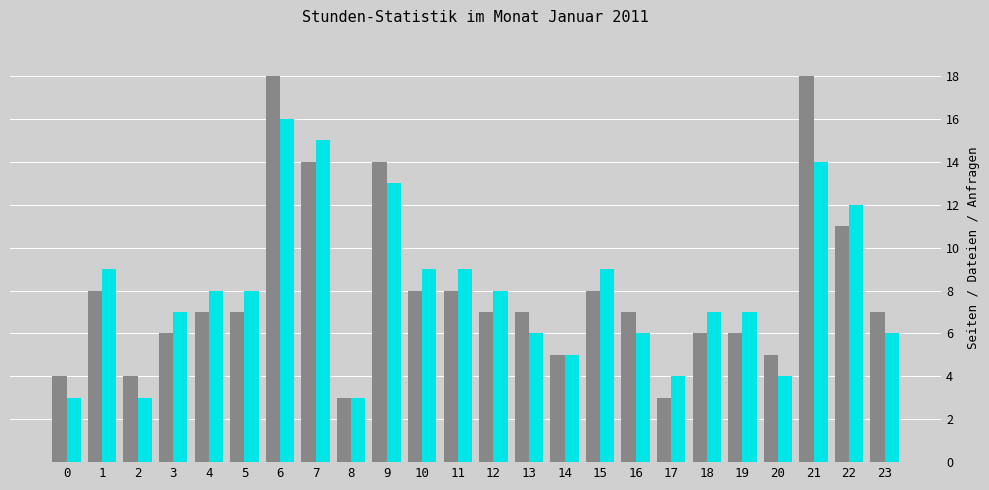

What is the minimum value shown in the chart?

3